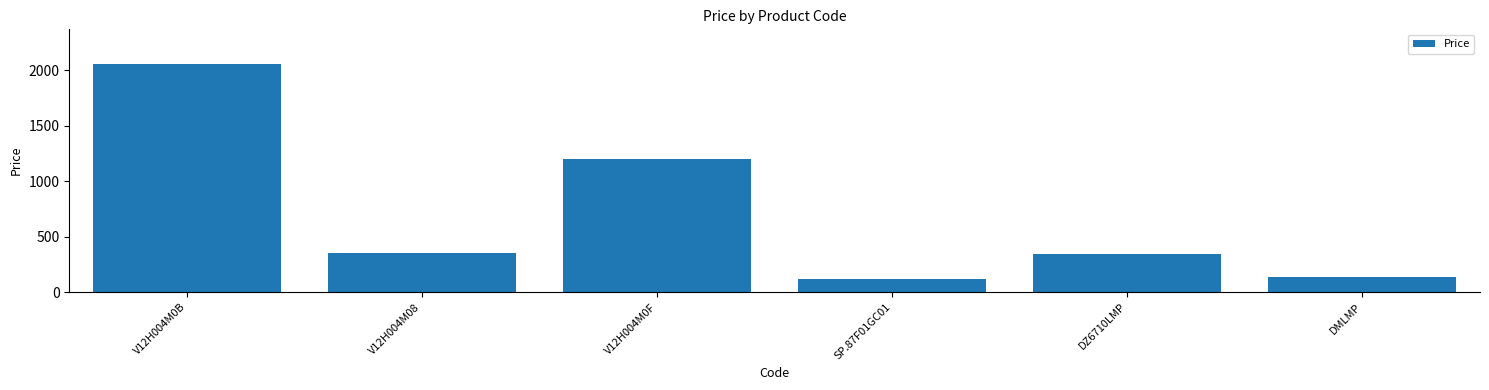

True or false: the data shows 810.4 at V12H004M0B.

False